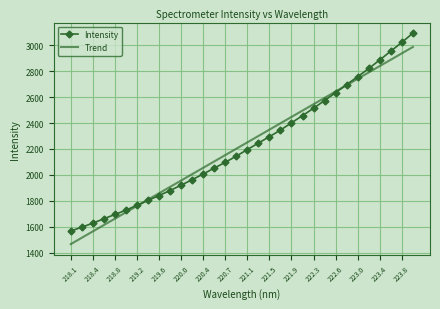

Which series has the largest range (max minus min)?

Intensity